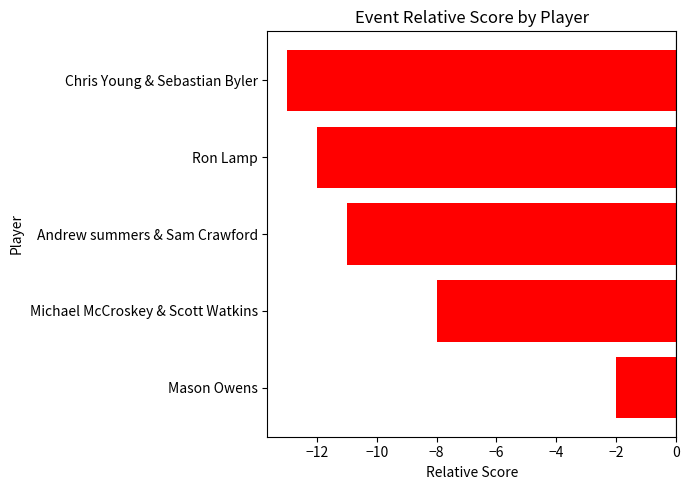

At which label is the value closest to -7?

Michael McCroskey & Scott Watkins